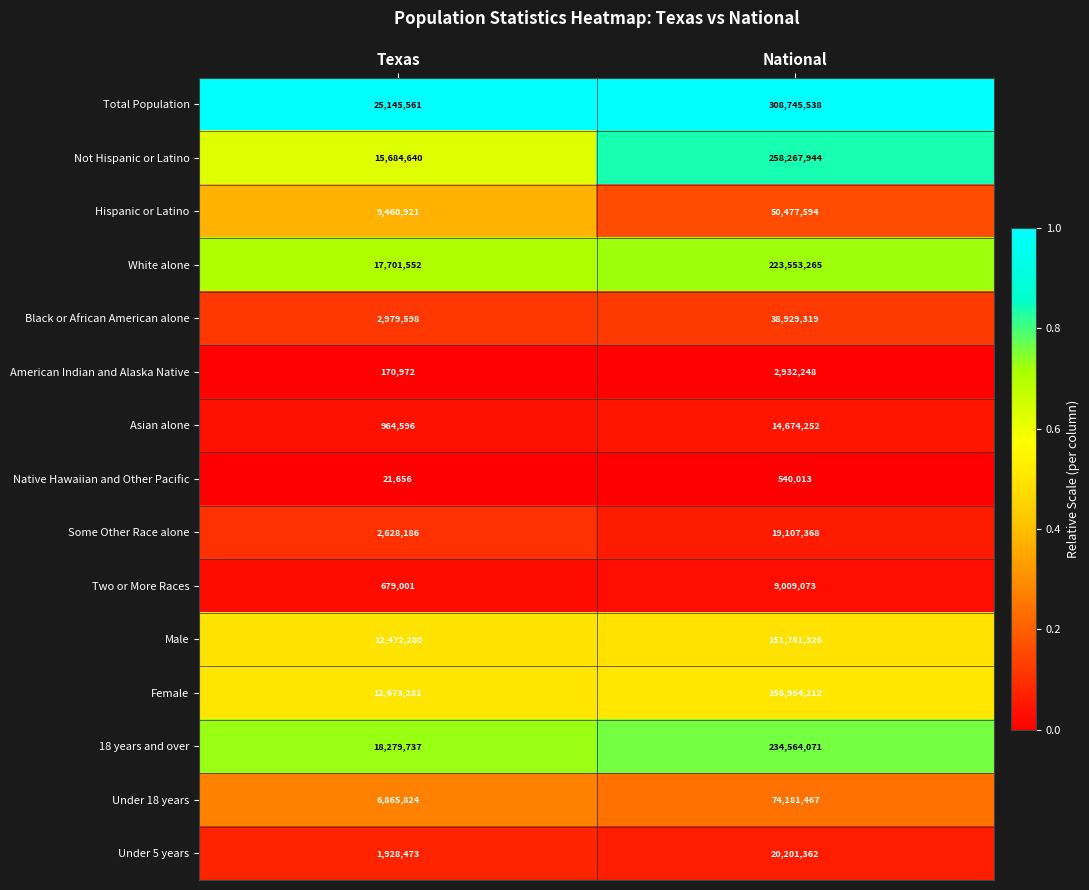

The value of Female at National is 35215954. True or false?

False